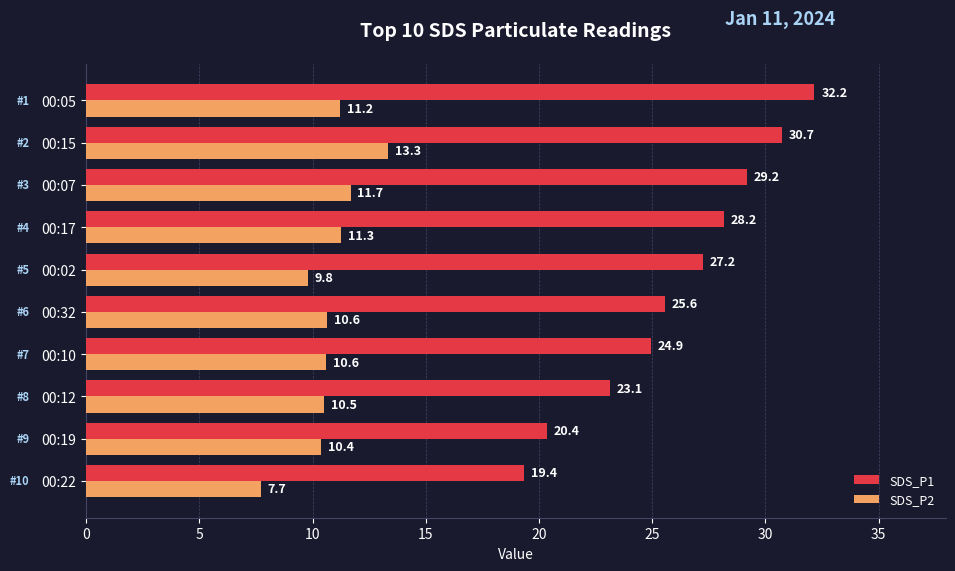

Which series has the largest total across all categories?

SDS_P1